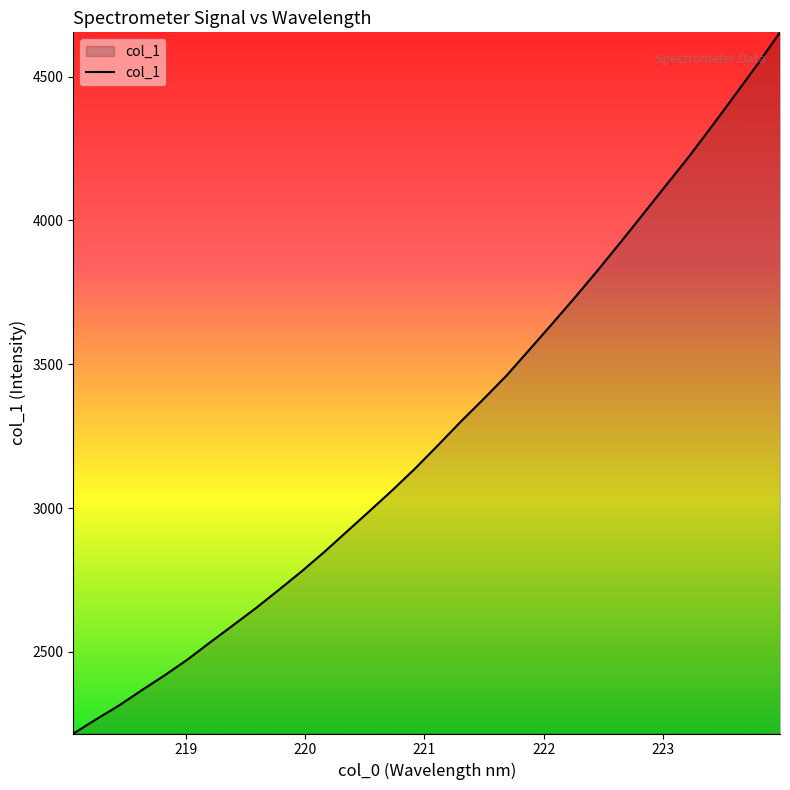

What is the minimum value shown in the chart?

2216.5